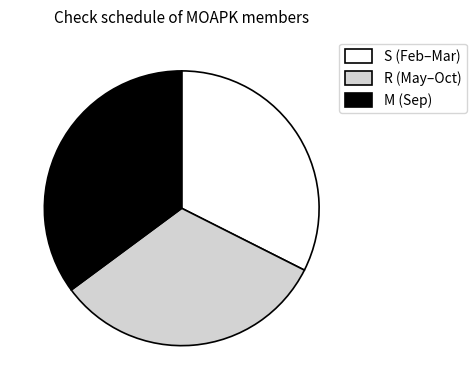

Does any single category account for the majority?

No